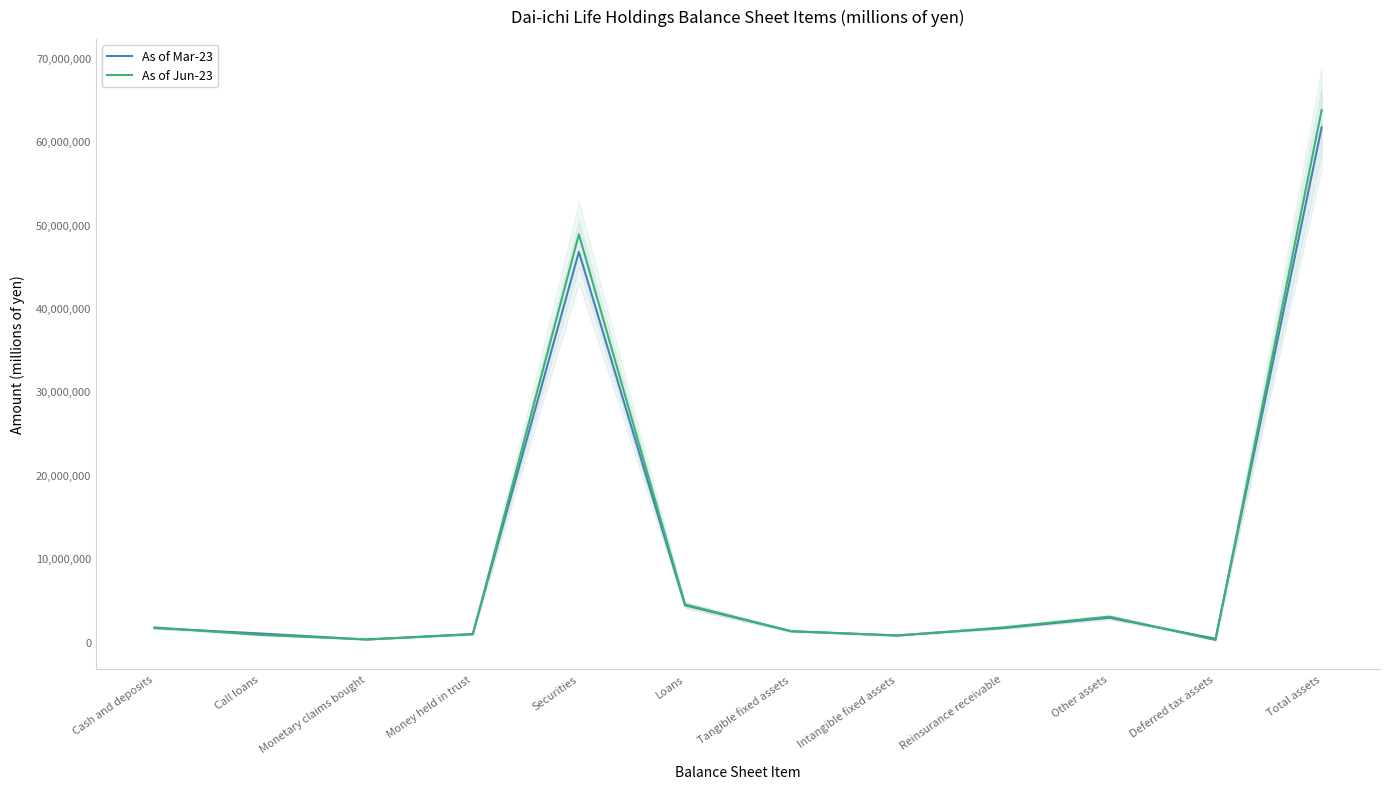

What is the difference between the second highest and second lowest values in the As of Jun-23 series?

48578169